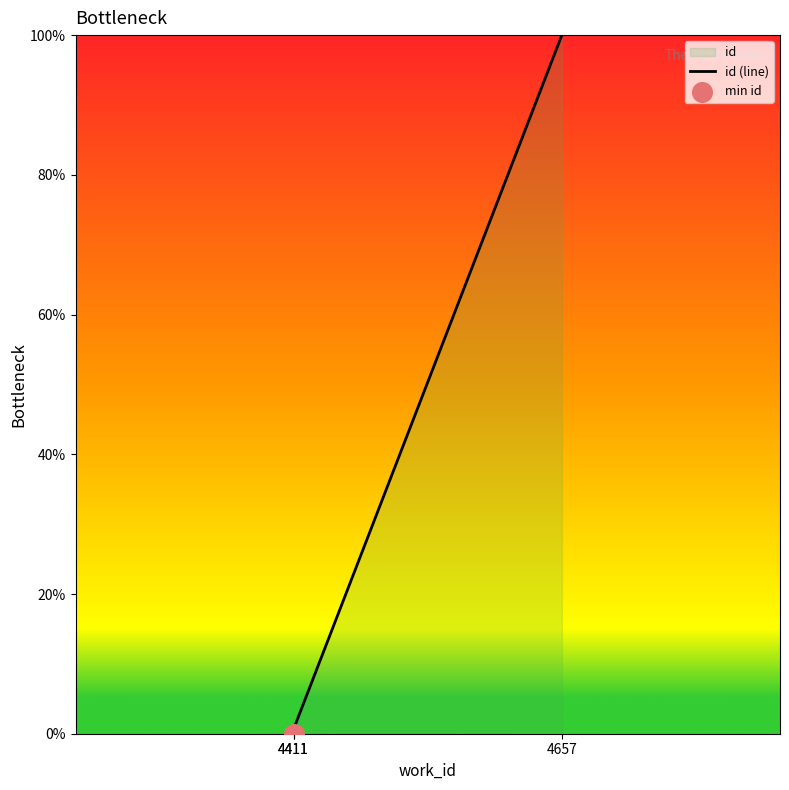

Which has a higher value, 4411 or 4411?

4411